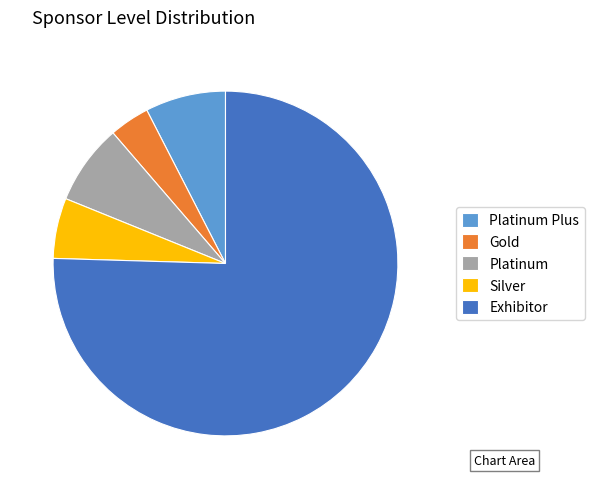

Is the sum of Gold and Silver greater than half?

No